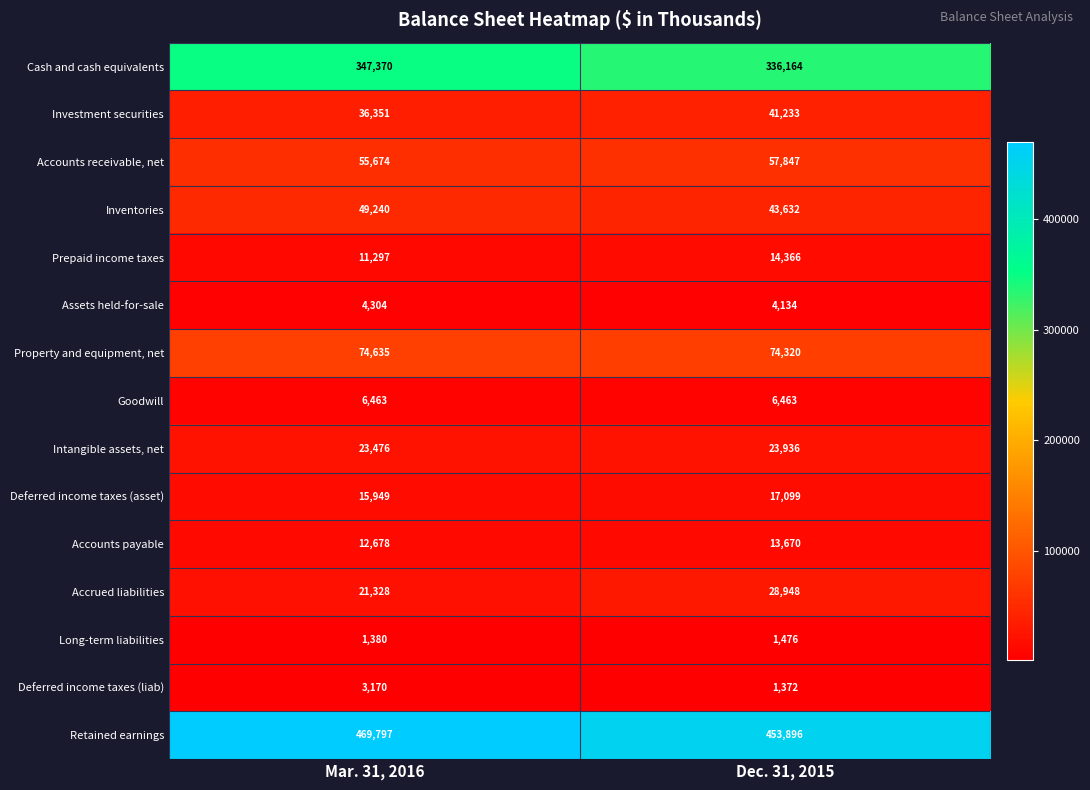

What is the minimum value for Goodwill?

6463